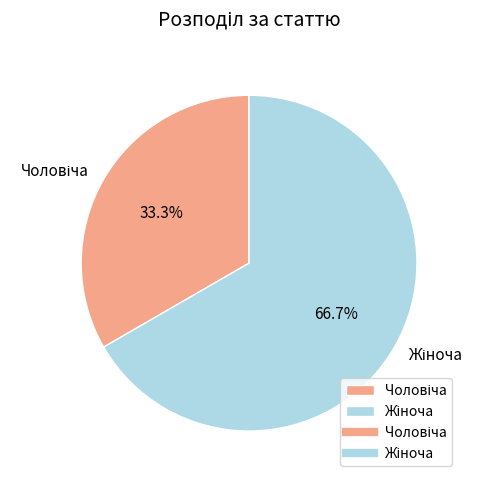

Does any single category account for the majority?

Yes